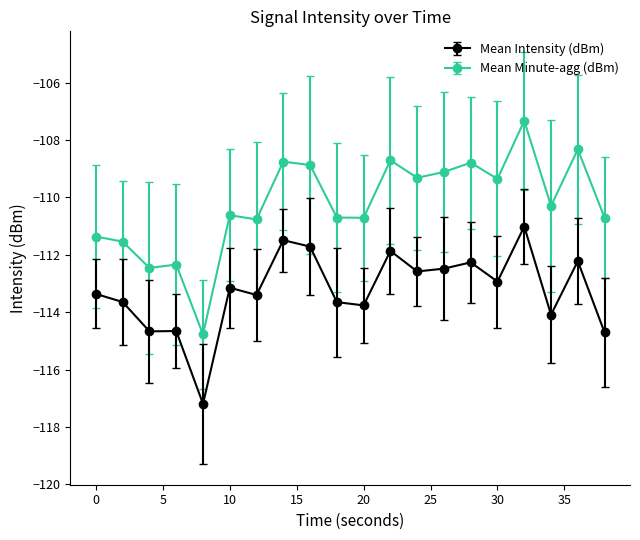

True or false: Mean Intensity (dBm) has more than 1 interior local peaks.

True